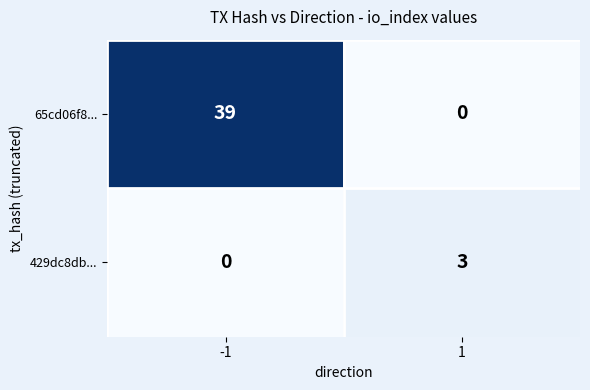

What is the sum of all 429dc8db... values?

3